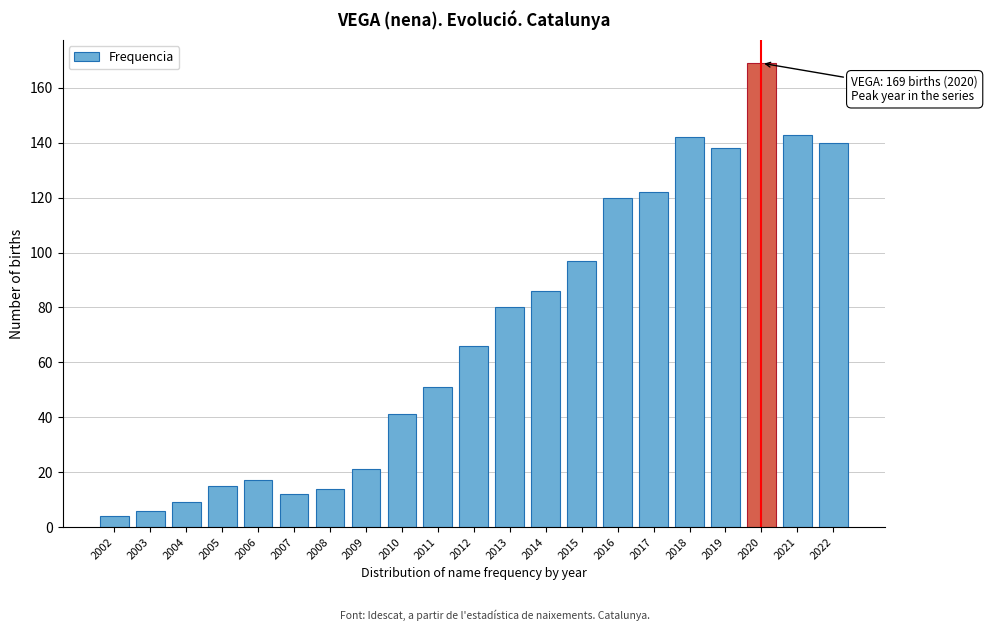

Reading left to right, list all the values displayed in this chart.

2002=4	2003=6	2004=9	2005=15	2006=17	2007=12	2008=14	2009=21	2010=41	2011=51	2012=66	2013=80	2014=86	2015=97	2016=120	2017=122	2018=142	2019=138	2020=169	2021=143	2022=140